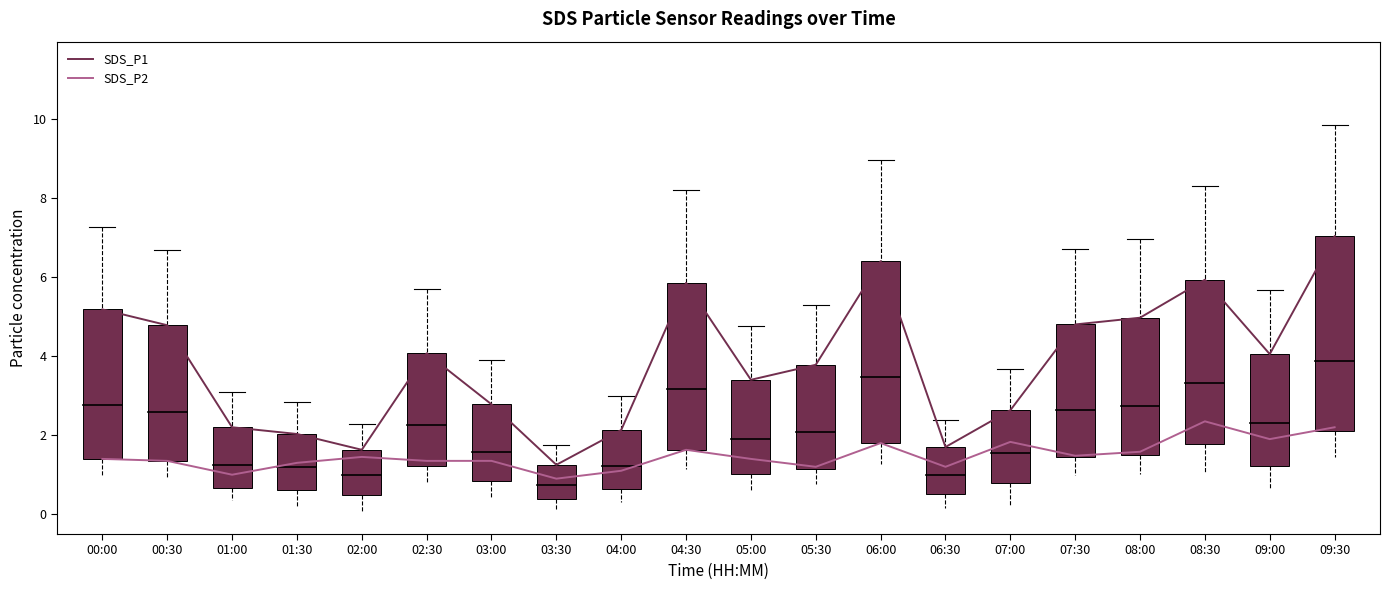

True or false: SDS_P1 and SDS_P2 intersect in this chart.

False